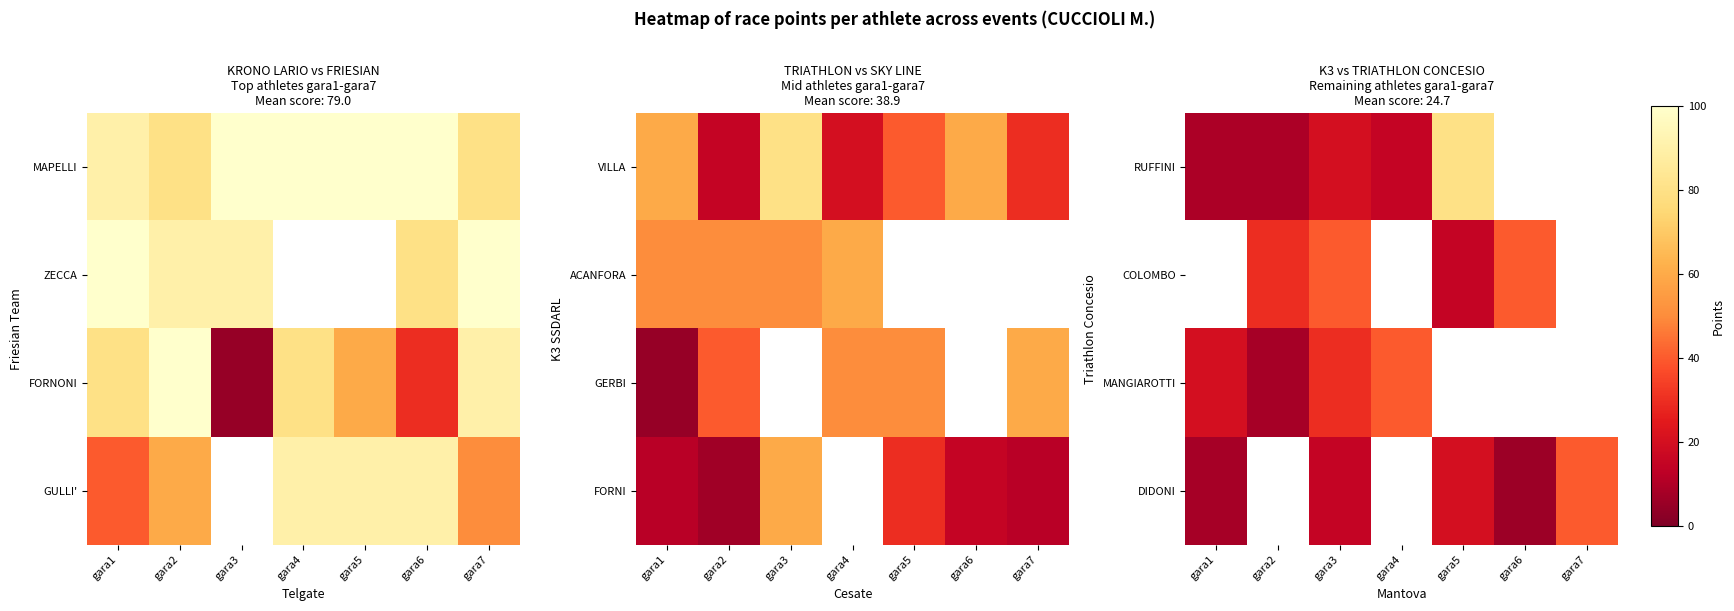

Which category has the lowest value across all series?

gara6